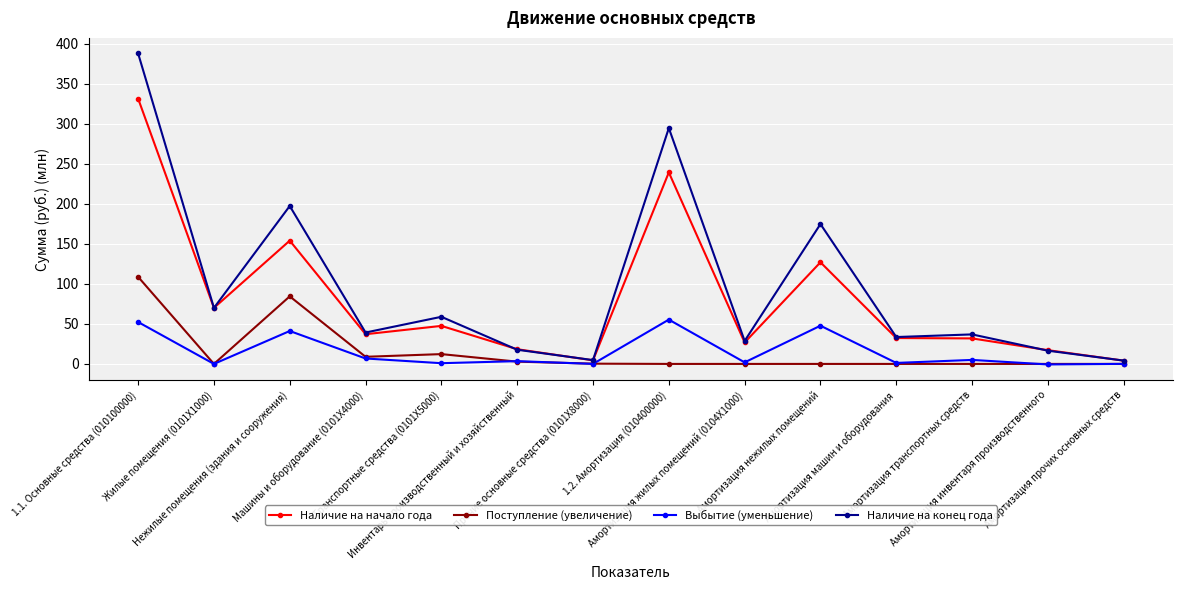

How many lines are shown in the chart?

4